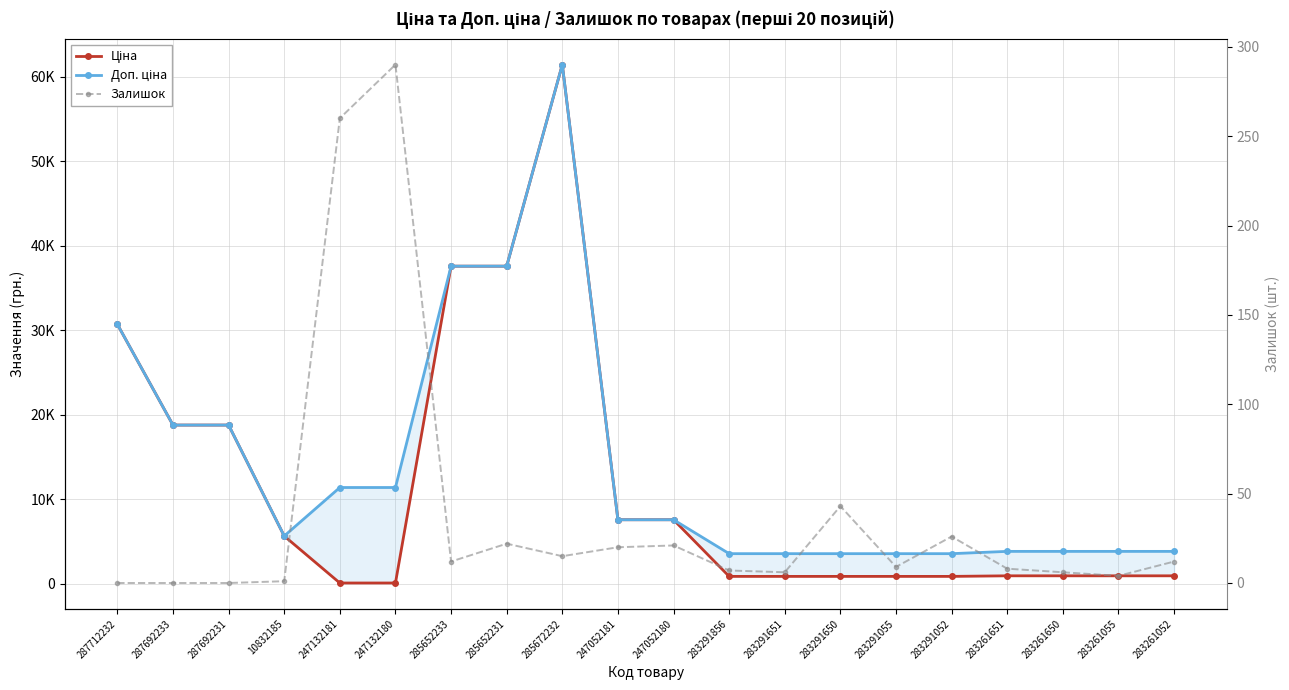

Which series changed the most between 283261651 and 283261052?

Залишок